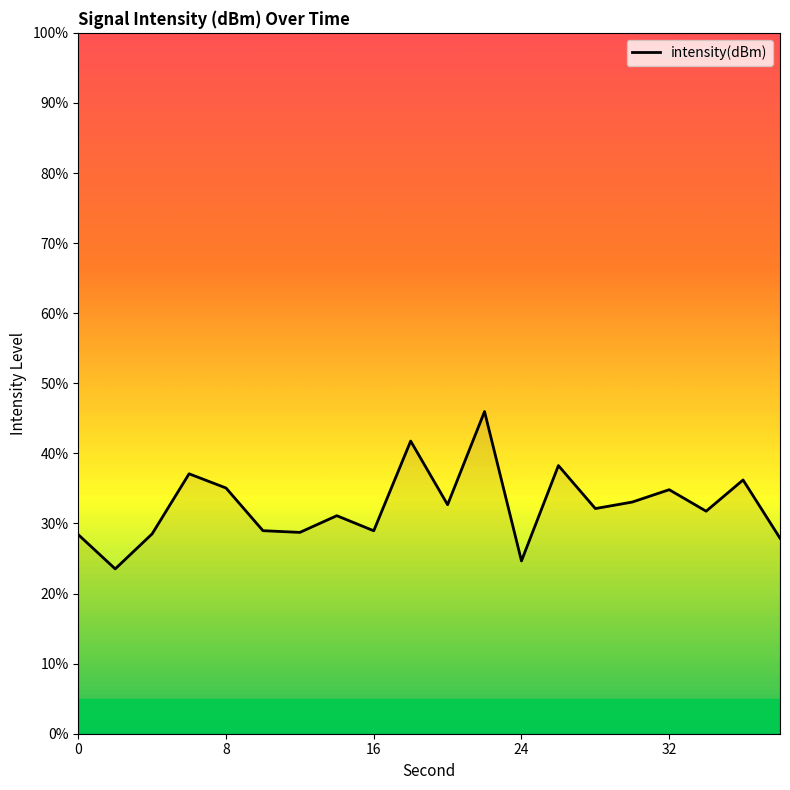

What is the maximum value shown in the chart?

46.0